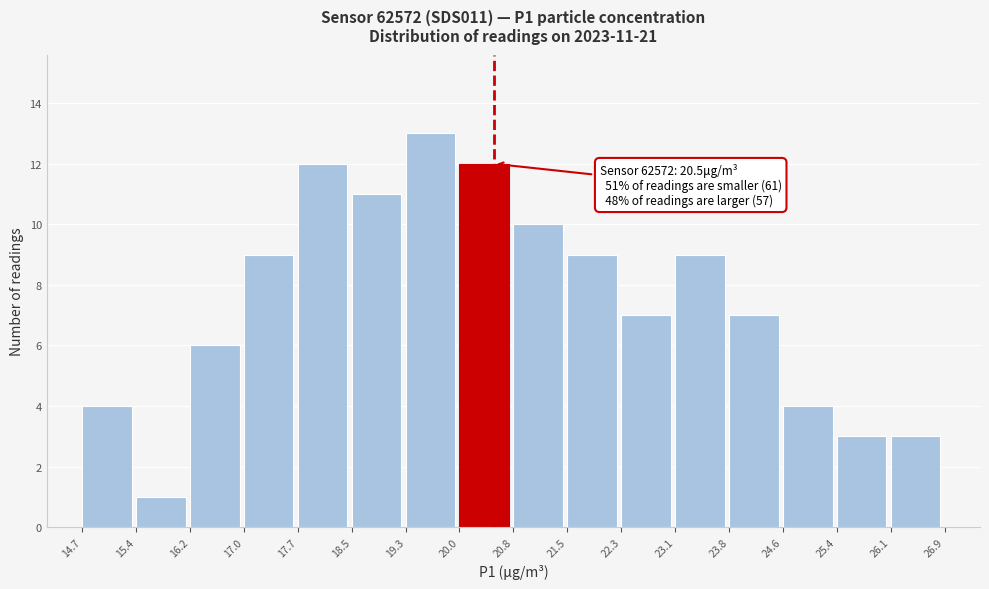

Over which range of the x-axis is the bar tallest?

19.3 to 20.0